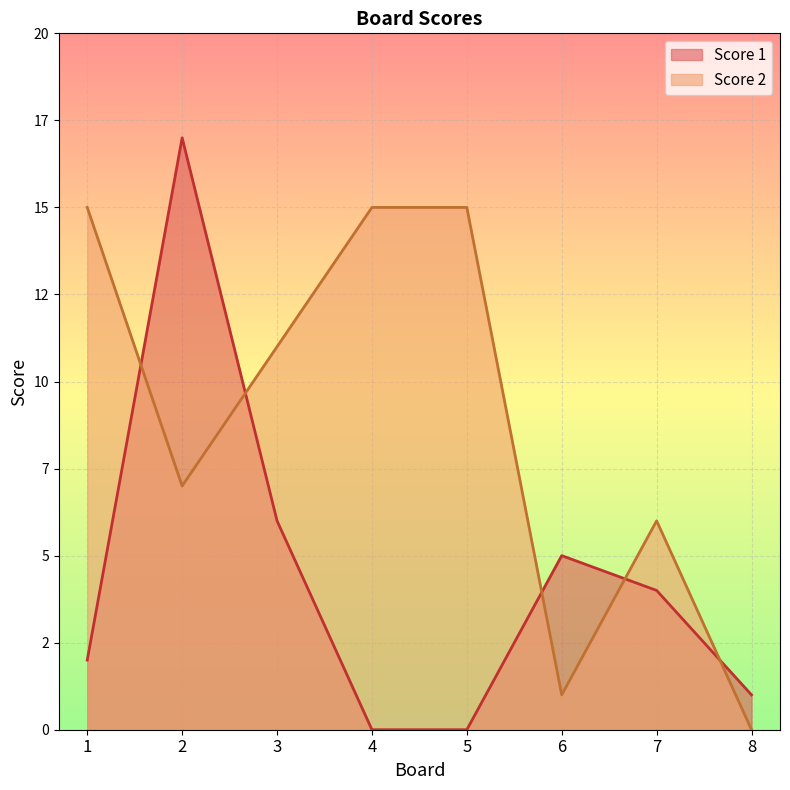

What is the average value of the Score 2 series?

9